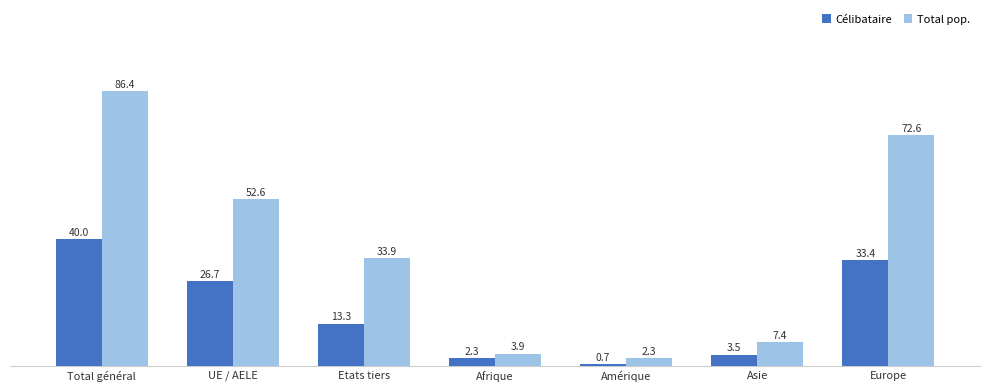

What are all the series names shown in the legend?

Célibataire, Total pop.